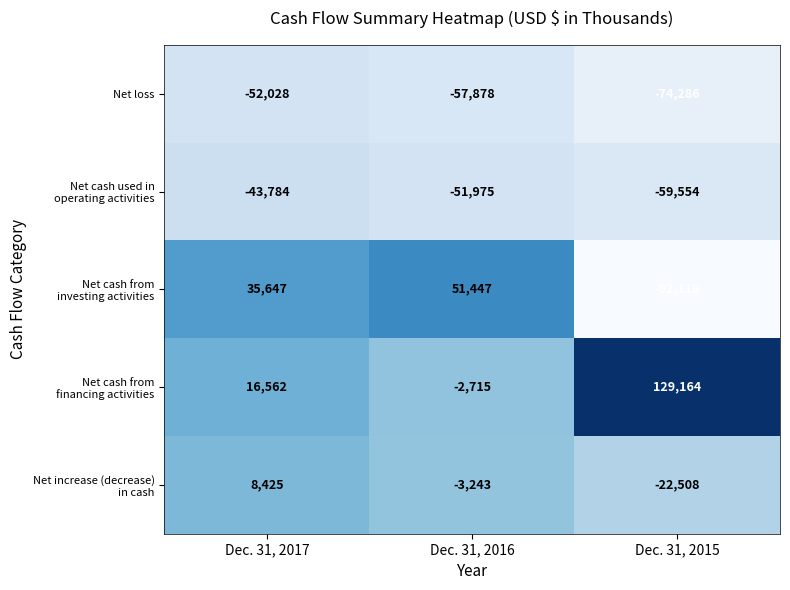

What is the total value across all series at Dec. 31, 2016?

-64364